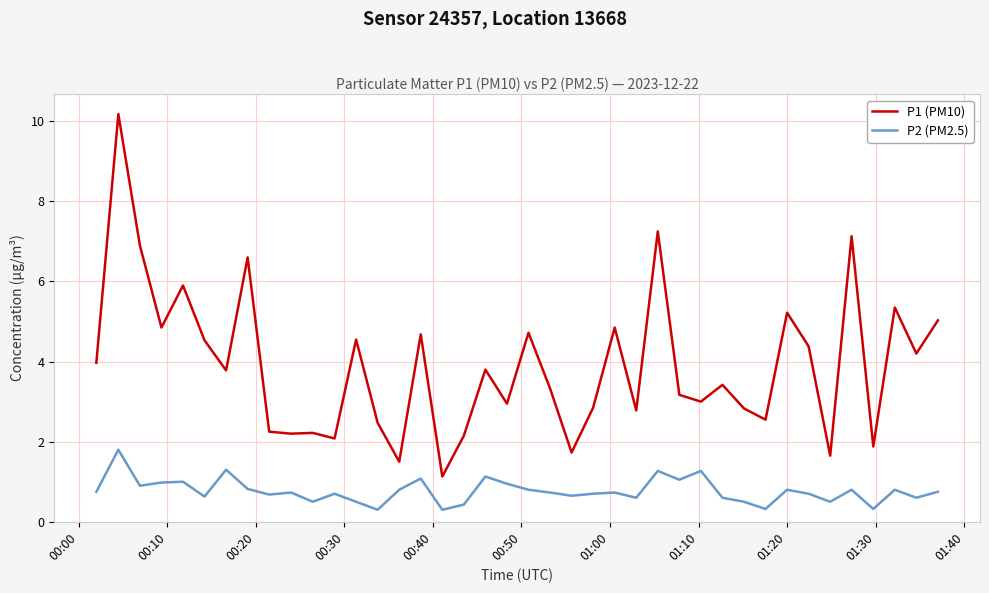

True or false: P1 (PM10) and P2 (PM2.5) intersect in this chart.

False